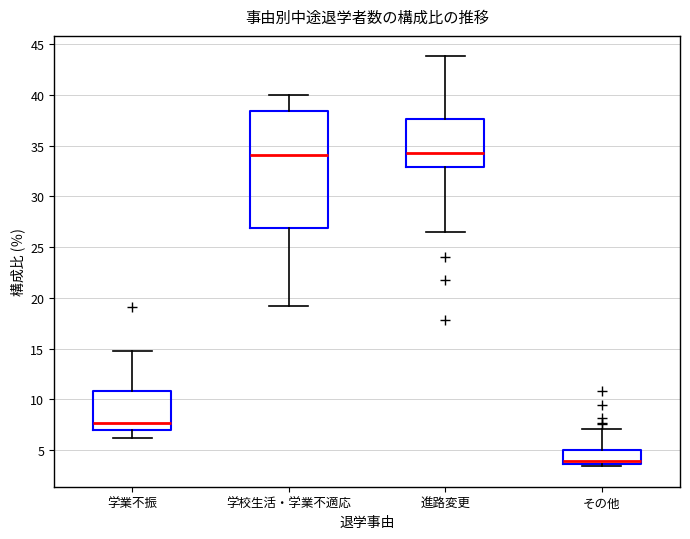

Where does the lower whisker of the box for 進路変更 end on the y-axis? The values are not printed on the chart, so give them approximately, as read against the axis.

26.5